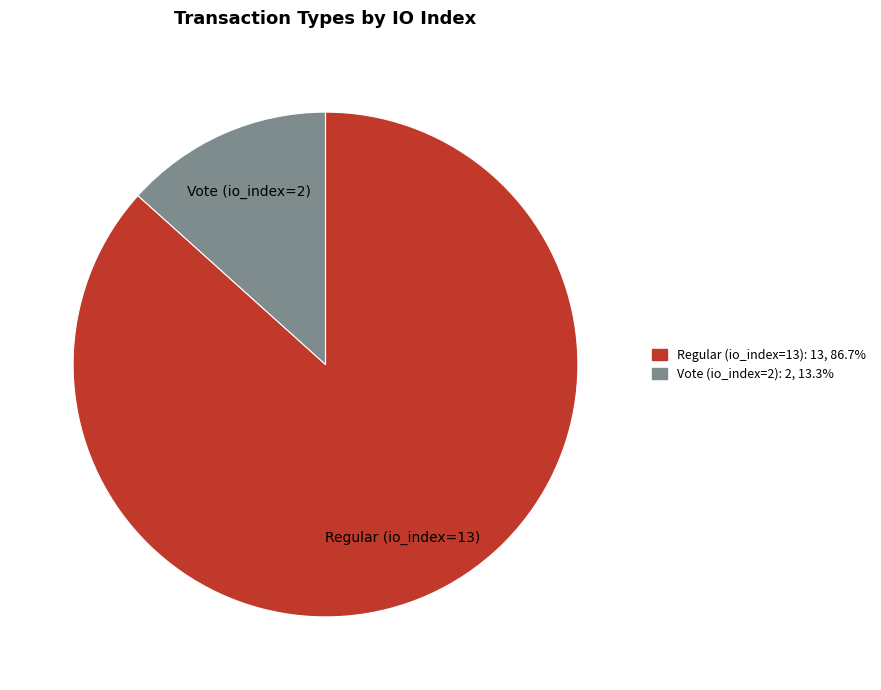

Is there a majority slice in this chart?

Yes